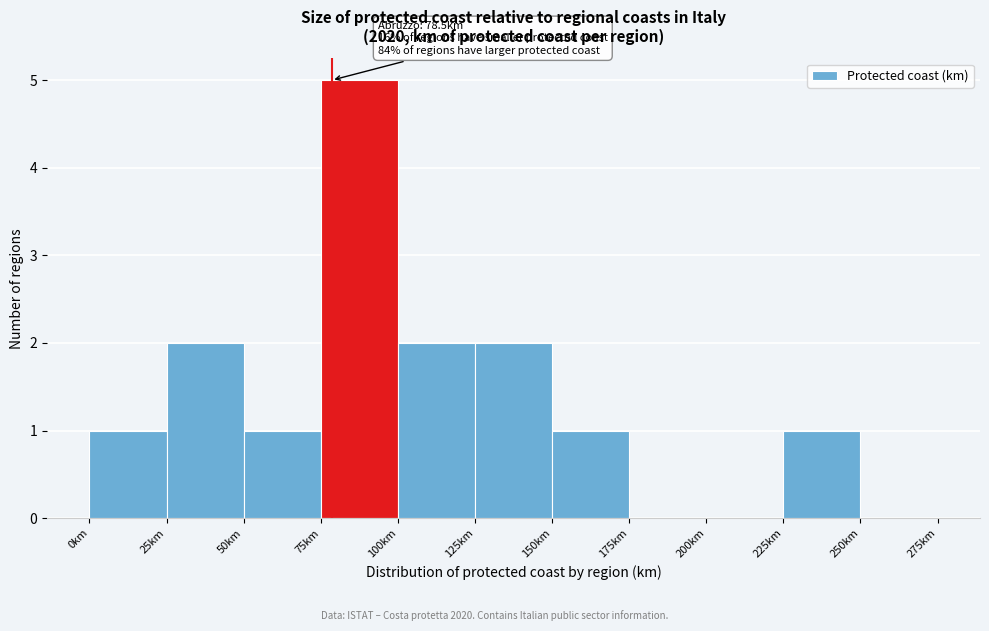

Which range on the x-axis has the tallest bar?

75 to 100